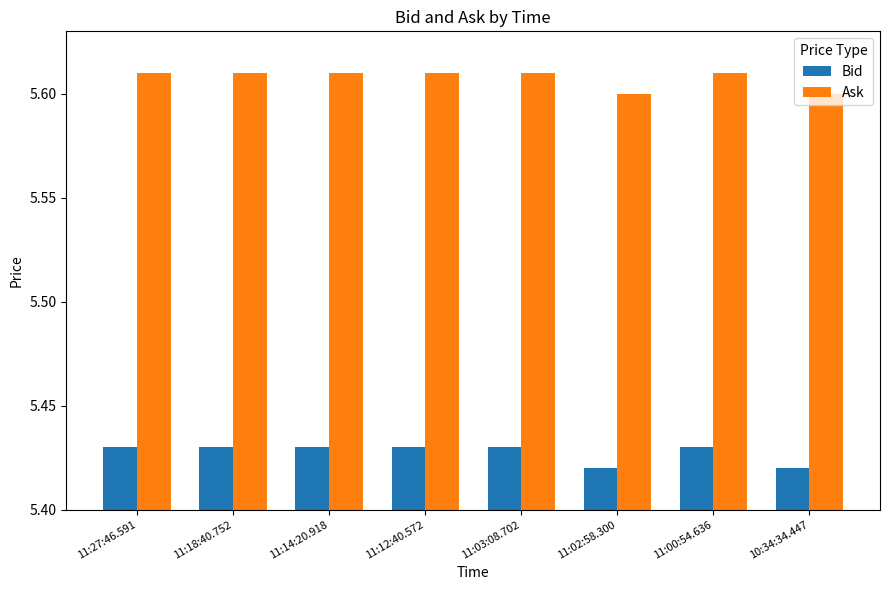

Count the Ask values in the range 5 to 6.

8